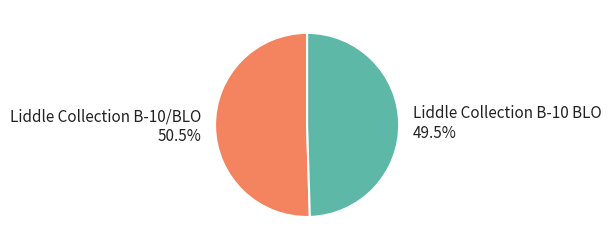

To the nearest percent, what is the combined percentage of Liddle Collection B-10/BLO and Liddle Collection B-10 BLO?

100%